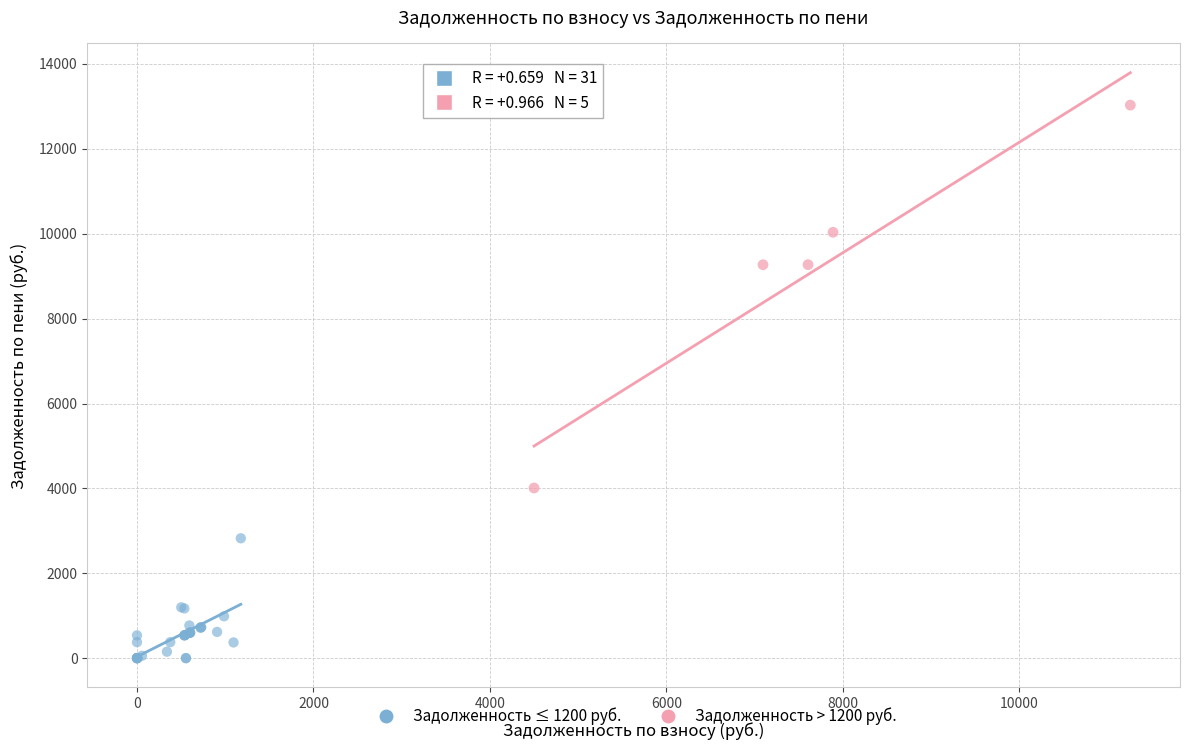

Which series contains the highest Y value?

Задолженность > 1200 руб.